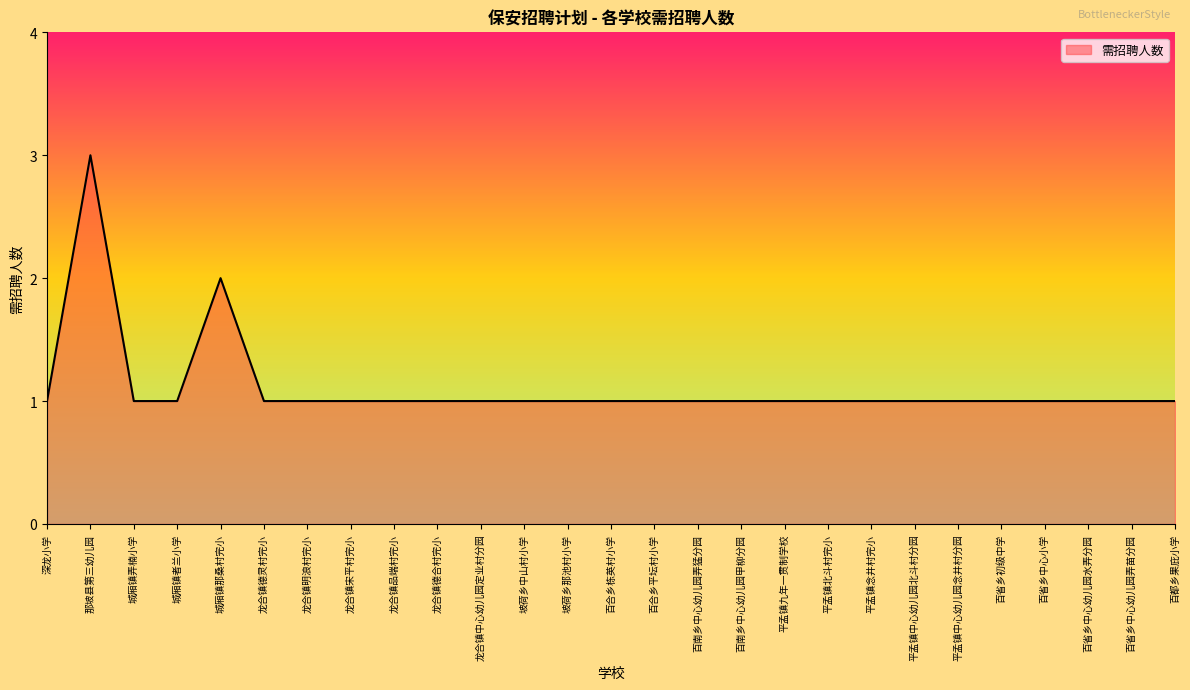

What is the ratio of the value at 坡荷乡那池村小学 to the value at 百省乡初级中学?

1.0